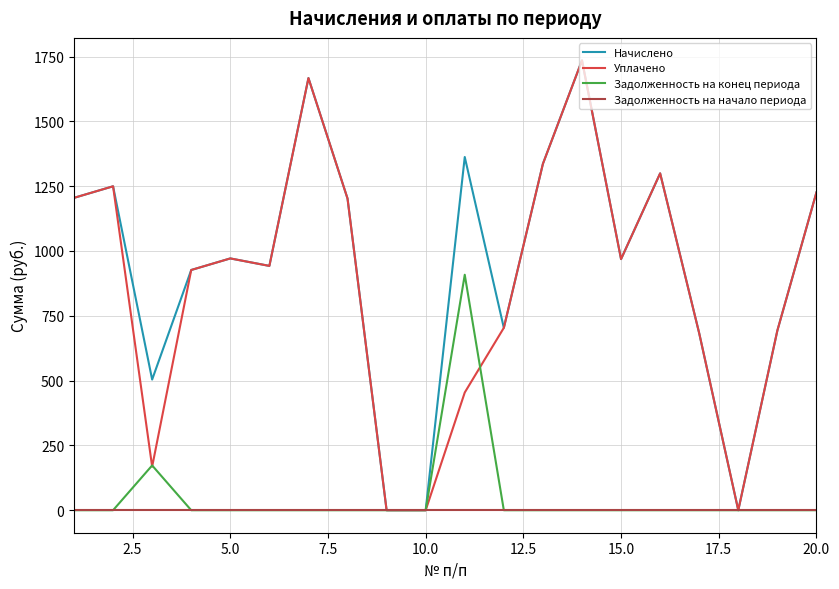

What is the difference between the second highest and second lowest values in the Задолженность на конец периода series?

172.8